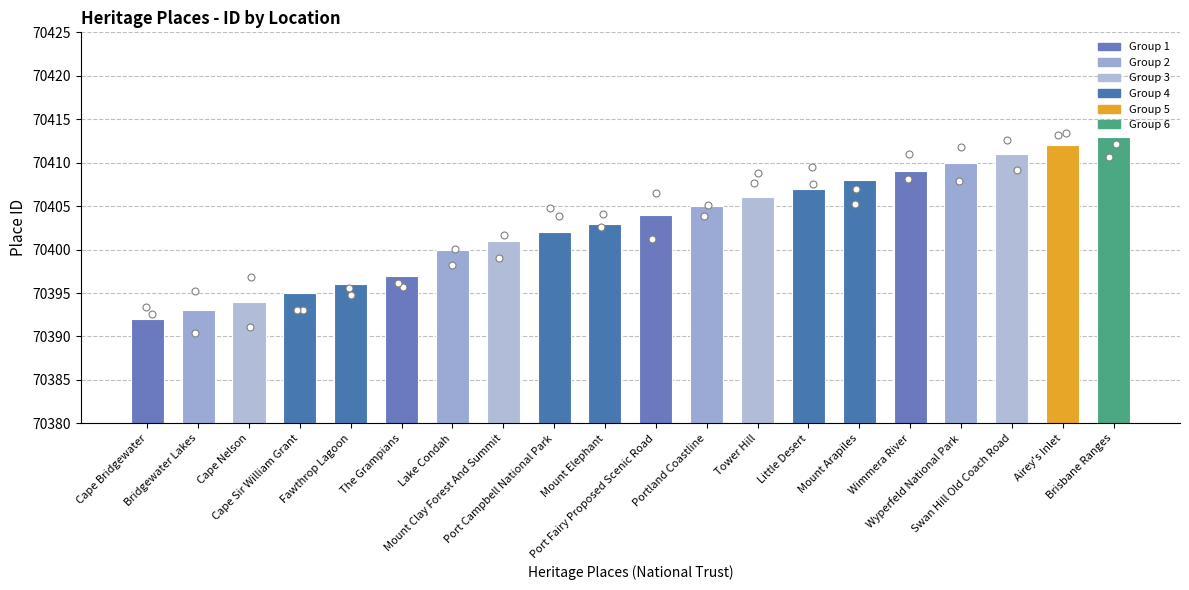

Approximately how many times larger is the value at Wyperfeld National Park compared to Lake Condah?

1.0